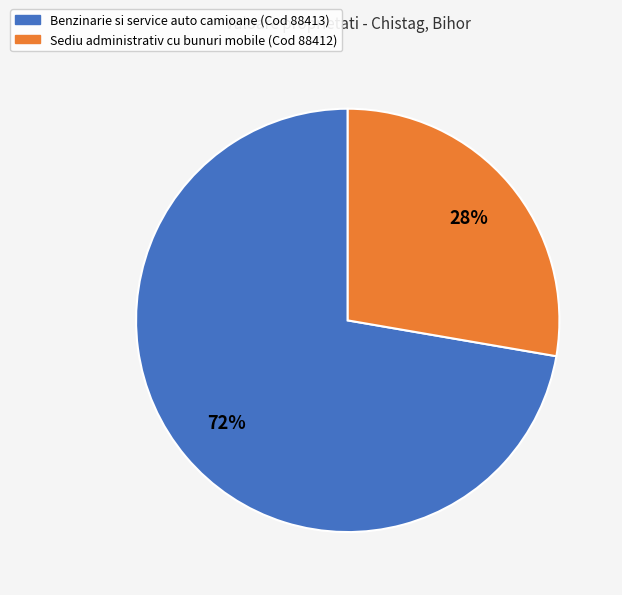

Is it true that Sediu administrativ cu bunuri mobile (Cod 88412) is 40% of the pie?

False